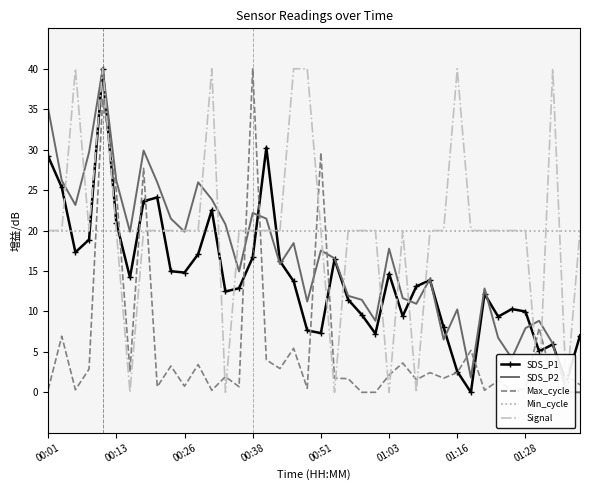

Reading left to right, extract all data points from this chart.

SDS_P1: 29.2	25.3	17.3	18.9	40.0	21.0	14.2	23.6	24.1	15.0	14.8	17.1	22.5	12.5	12.9	16.7	30.2	16.2	13.7	7.6	7.3	16.4	11.5	9.6	7.3	14.7	9.4	13.1	13.9	8.0	2.6	0.0	12.2	9.4	10.3	10.0	5.1	5.9	1.2	7.0
SDS_P2: 35.1	26.2	23.2	29.7	40.0	26.2	19.9	29.9	26.0	21.5	19.9	26.0	23.9	20.8	14.9	22.2	21.5	15.9	18.5	11.2	17.5	16.6	11.9	11.4	8.8	17.8	11.6	10.9	14.0	6.5	10.2	1.8	12.8	6.7	4.2	7.9	8.8	6.0	0.0	0.0
Max_cycle: 0.3	6.9	0.3	2.9	36.3	24.9	2.6	27.7	0.7	3.2	0.8	3.4	0.2	1.9	0.7	40.0	4.0	2.9	5.4	0.5	29.6	1.8	1.7	0.0	0.0	2.1	3.6	1.6	2.4	1.8	2.4	5.2	0.2	1.4	0.2	0.4	7.9	1.5	2.0	0.9
Min_cycle: 20.0	20.0	20.0	20.0	20.0	20.0	20.0	20.0	20.0	20.0	20.0	20.0	20.0	20.0	20.0	20.0	20.0	20.0	20.0	20.0	20.0	20.0	20.0	20.0	20.0	20.0	20.0	20.0	20.0	20.0	20.0	20.0	20.0	20.0	20.0	20.0	20.0	20.0	20.0	20.0
Signal: 20.0	20.0	40.0	20.0	40.0	20.0	0.0	20.0	20.0	20.0	20.0	20.0	40.0	0.0	20.0	20.0	20.0	20.0	40.0	40.0	20.0	0.0	20.0	20.0	20.0	0.0	20.0	0.0	20.0	20.0	40.0	20.0	20.0	20.0	20.0	20.0	0.0	40.0	0.0	20.0